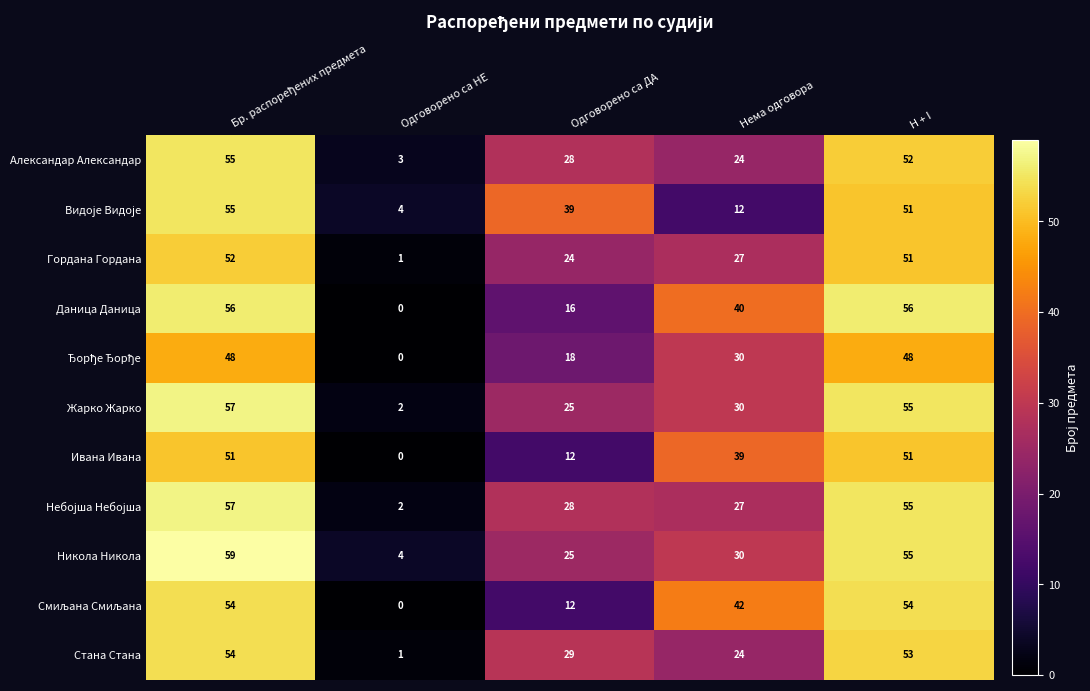

How many Даница Даница values are between 16 and 56?

4